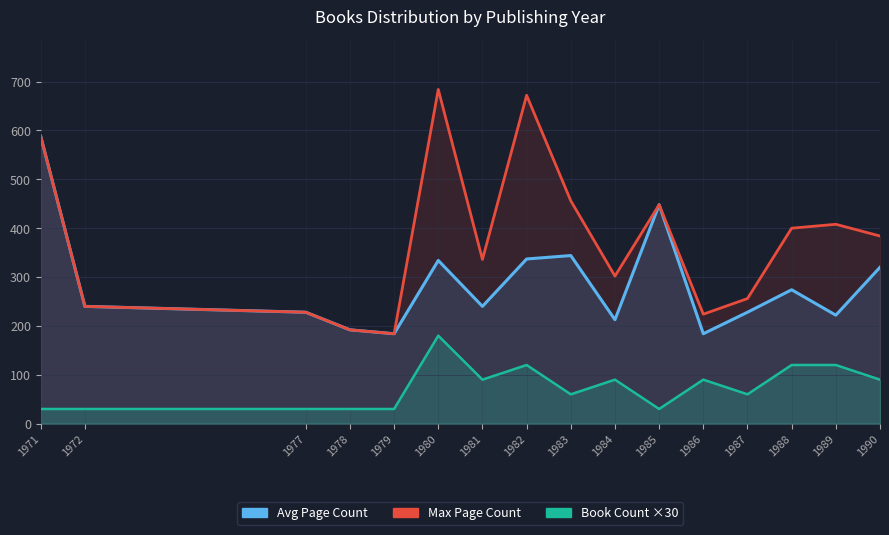

Reading left to right, extract all data points from this chart.

Avg Page Count: 1971=588.0	1972=240.0	1977=228.0	1978=192.0	1979=184.0	1980=334.0	1981=240.0	1982=337.0	1983=344.0	1984=212.7	1985=448.0	1986=184.0	1987=228.0	1988=274.0	1989=222.0	1990=320.0
Max Page Count: 1971=588.0	1972=240.0	1977=228.0	1978=192.0	1979=184.0	1980=684.0	1981=336.0	1982=672.0	1983=456.0	1984=302.0	1985=448.0	1986=224.0	1987=256.0	1988=400.0	1989=408.0	1990=384.0
Book Count ×30: 1971=30.0	1972=30.0	1977=30.0	1978=30.0	1979=30.0	1980=180.0	1981=90.0	1982=120.0	1983=60.0	1984=90.0	1985=30.0	1986=90.0	1987=60.0	1988=120.0	1989=120.0	1990=90.0